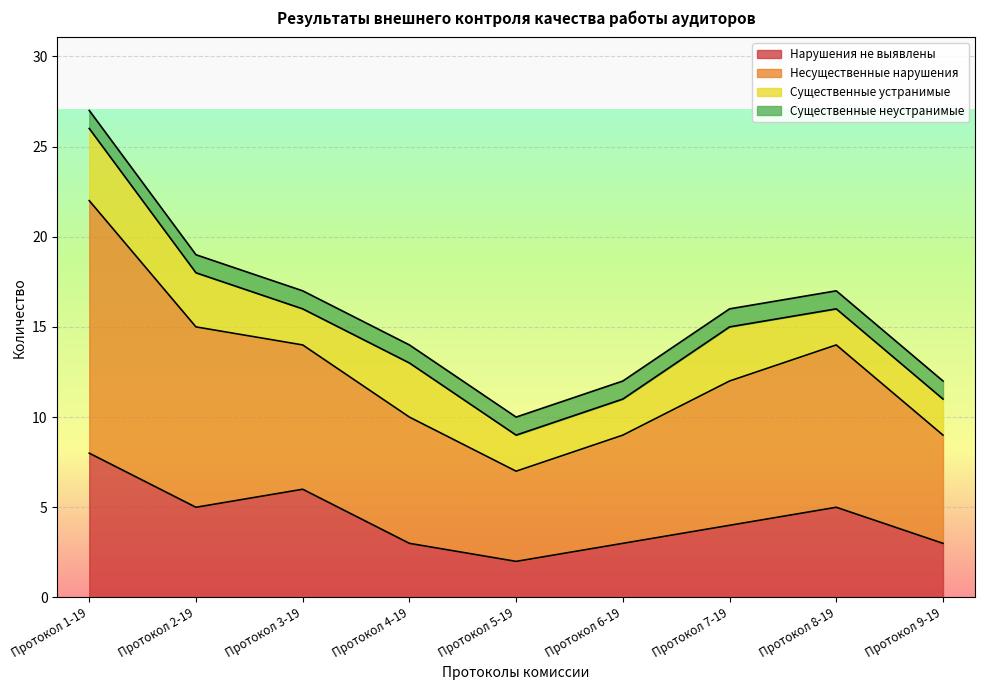

Which category has the lowest value in the Нарушения не выявлены series?

Протокол 5-19